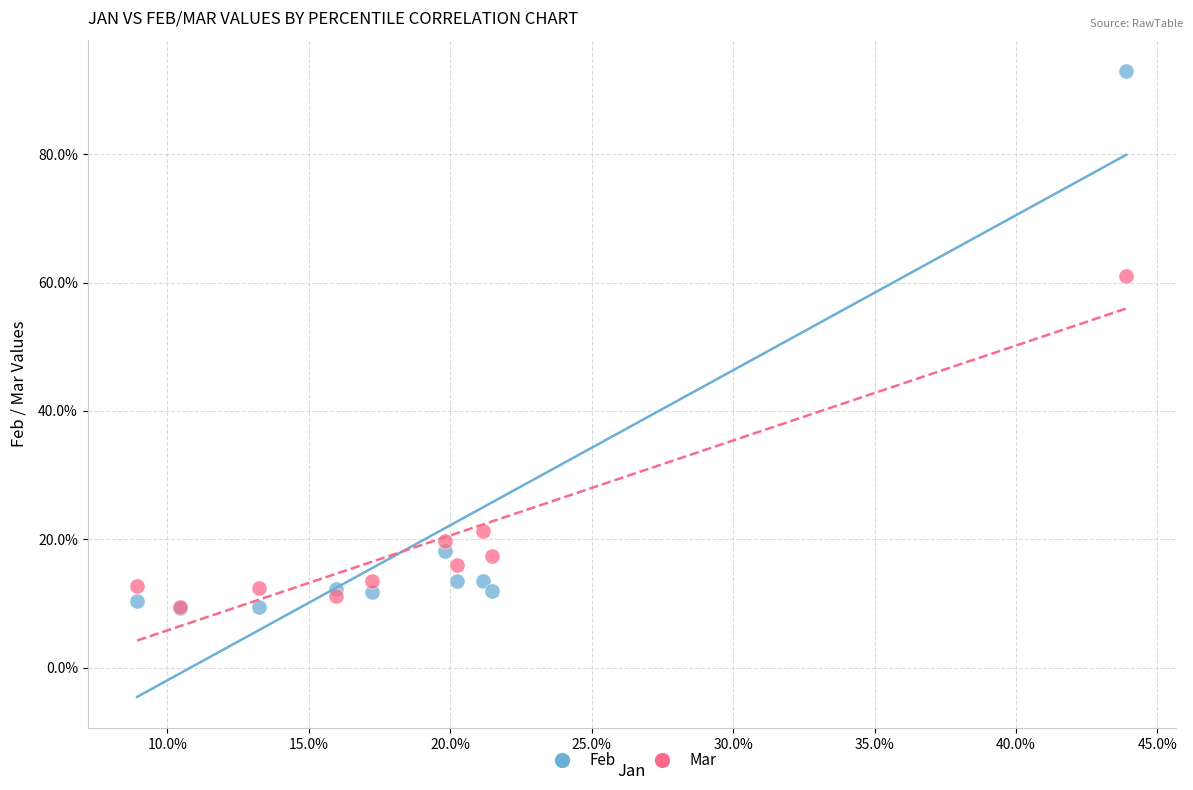

What are all the series names shown in the legend?

Feb, Mar